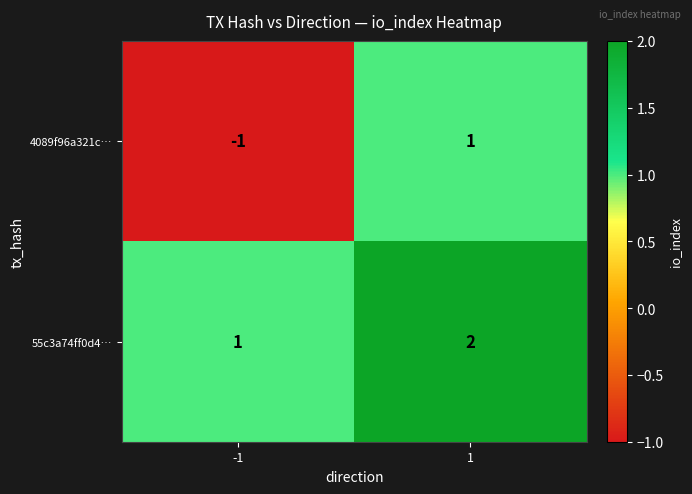

How many data points does each series have?

2